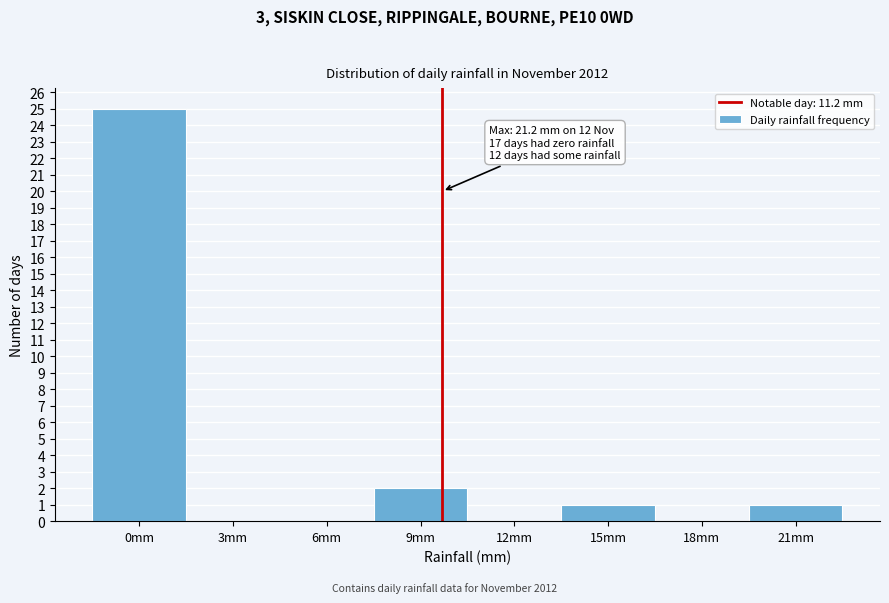

Reading left to right, what are all the values shown in this chart?

0mm=25	3mm=0	6mm=0	9mm=2	12mm=0	15mm=1	18mm=0	21mm=1